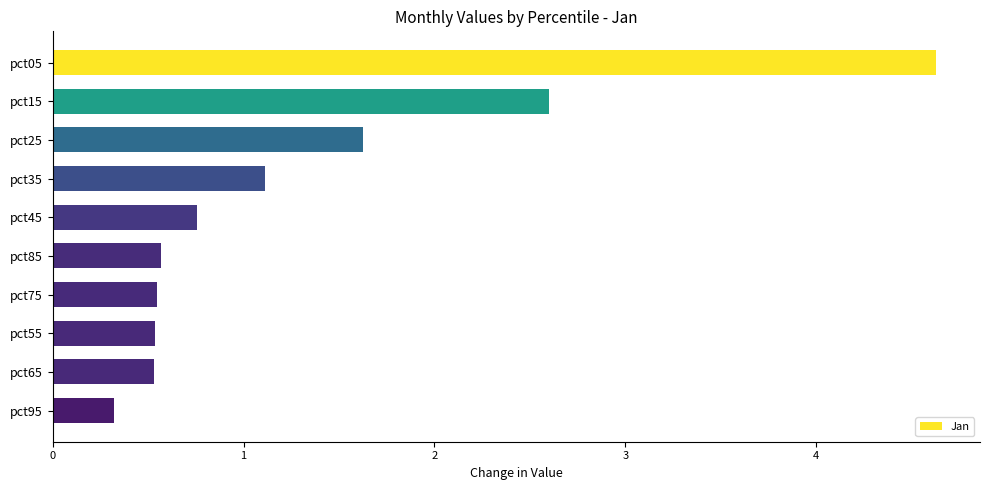

The chart shows a value of 0.2 at pct85. True or false?

False